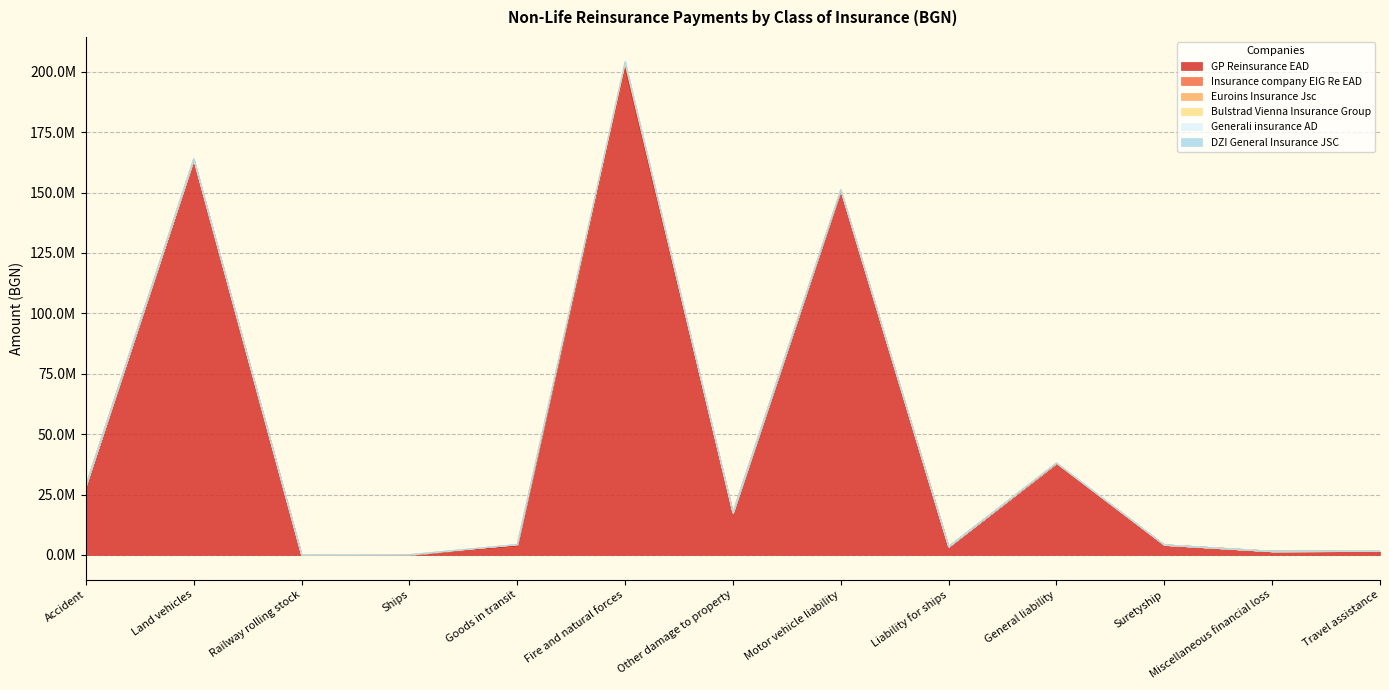

What is the label of the 2nd point from the left?

Land vehicles